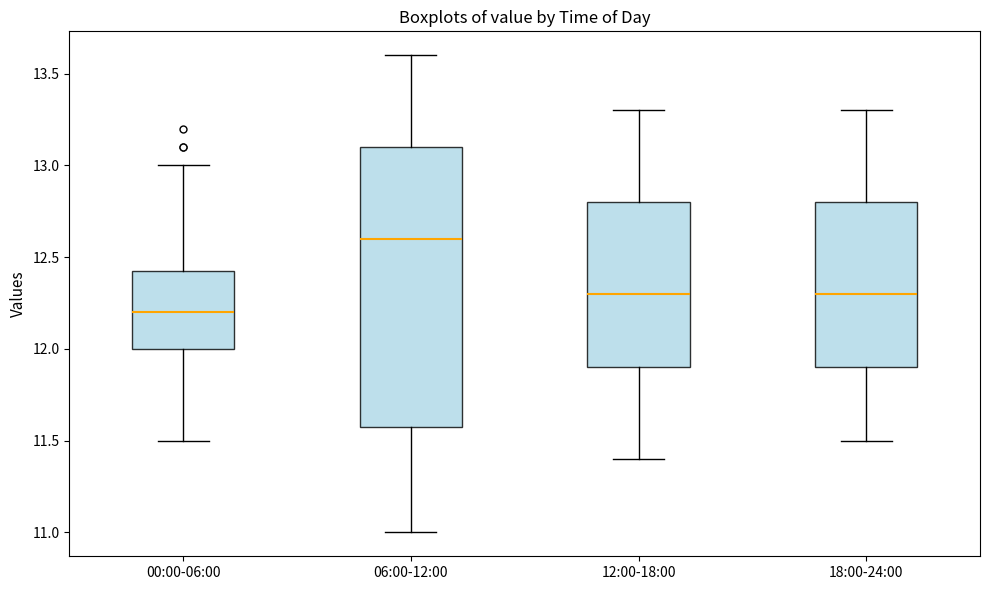

Where does the upper whisker of the box for 00:00-06:00 end on the y-axis? The values are not printed on the chart, so give them approximately, as read against the axis.

13.00